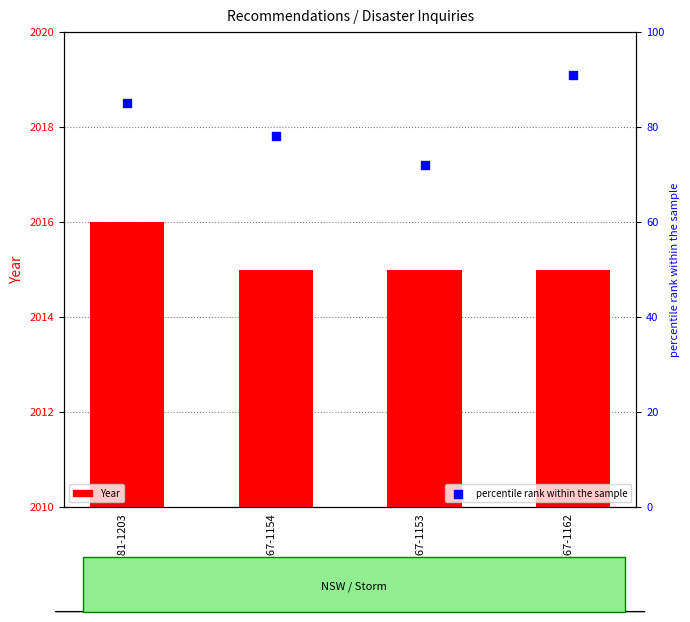

At how many categories does at least one series exceed 227?

4